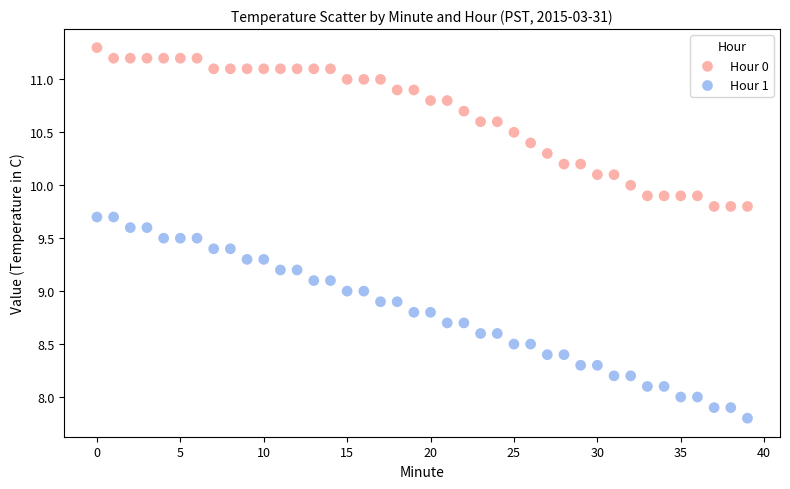

Which series reaches the minimum Y coordinate?

Hour 1